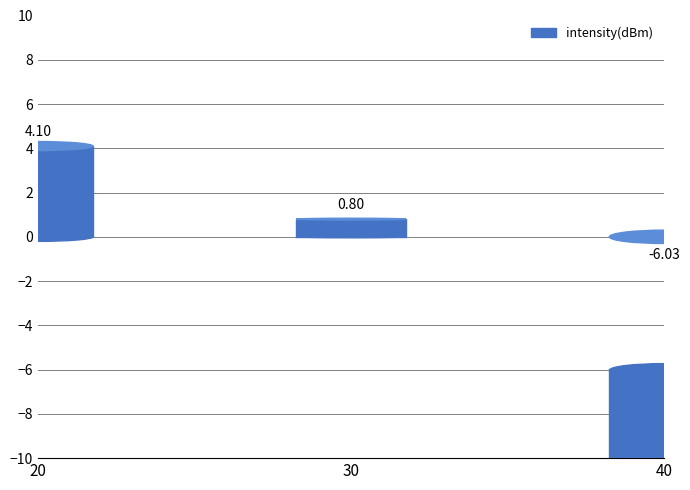

The chart shows a value of -221.1 at 40. True or false?

False